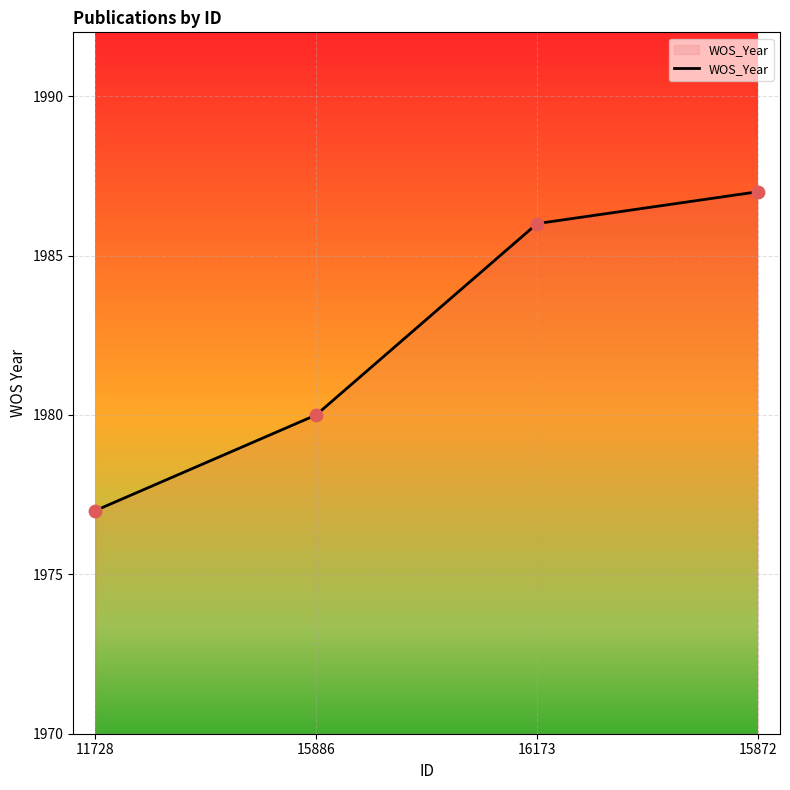

What is the ratio of the value at 15872 to the value at 15886?

1.0